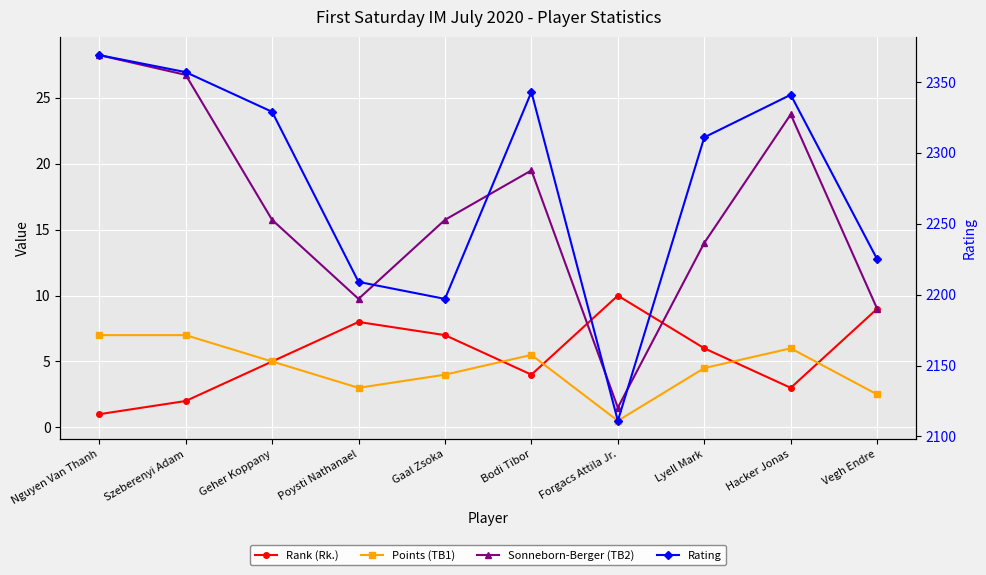

At which category does Rank (Rk.) reach its first local valley?

Bodi Tibor